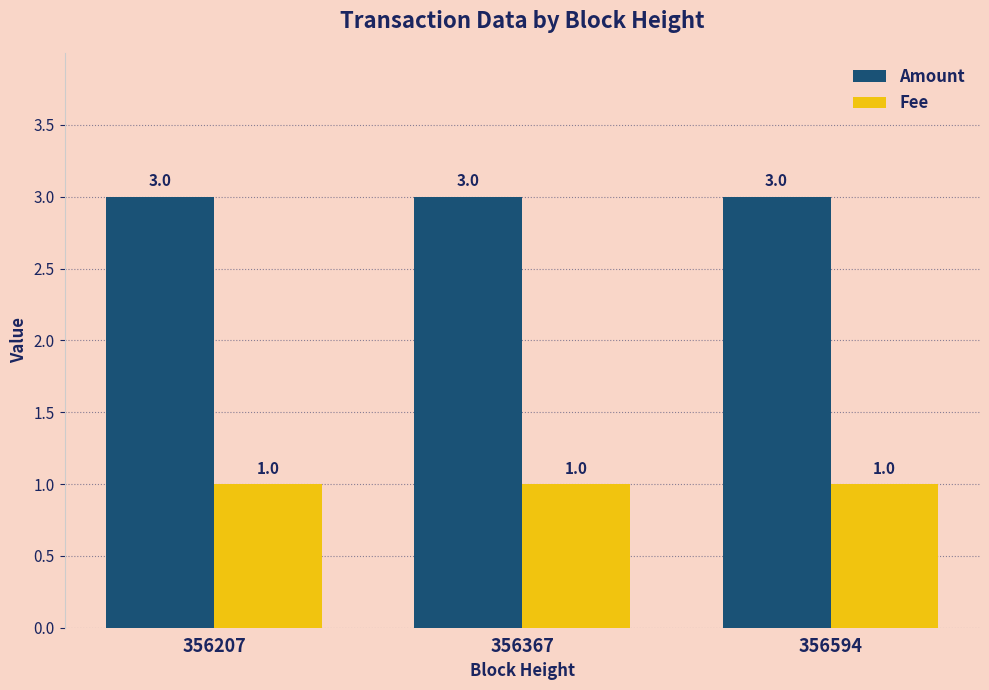

What is the minimum value shown in the chart?

1